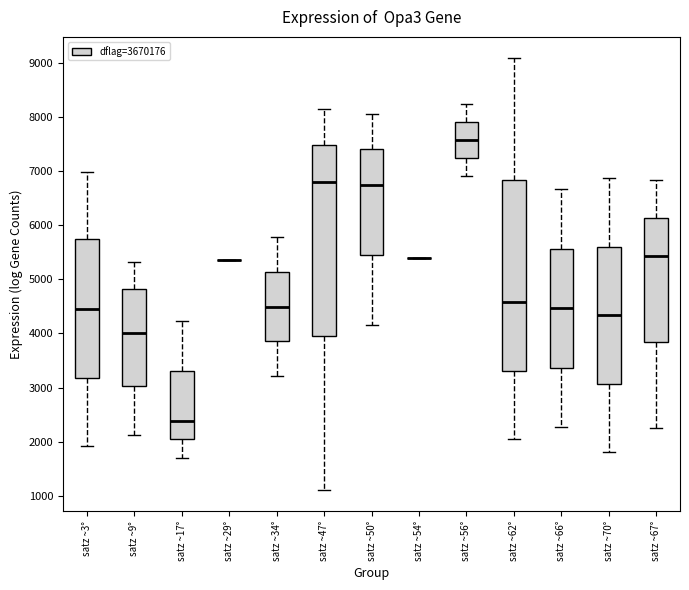

Reading left to right, transcribe this box plot: for each box, give where its median line is, the range the box spans, and where its two whiskers end, as read against the y-axis. The values are not printed on the chart, so give them approximately, as read against the axis.

satz ~3°: median 4400, box 3200 to 5800, whiskers 1900 to 7000
satz ~9°: median 4000, box 3000 to 4800, whiskers 2100 to 5300
satz ~17°: median 2400, box 2000 to 3300, whiskers 1700 to 4200
satz ~29°: box collapsed to a line at 5400, whiskers 5400 to 5400
satz ~34°: median 4500, box 3900 to 5100, whiskers 3200 to 5800
satz ~47°: median 6800, box 4000 to 7500, whiskers 1100 to 8100
satz ~50°: median 6700, box 5500 to 7400, whiskers 4200 to 8100
satz ~54°: box collapsed to a line at 5400, whiskers 5400 to 5400
satz ~56°: median 7600, box 7200 to 7900, whiskers 6900 to 8200
satz ~62°: median 4600, box 3300 to 6800, whiskers 2100 to 9100
satz ~66°: median 4500, box 3400 to 5600, whiskers 2300 to 6700
satz ~70°: median 4300, box 3100 to 5600, whiskers 1800 to 6900
satz ~67°: median 5400, box 3800 to 6100, whiskers 2200 to 6800